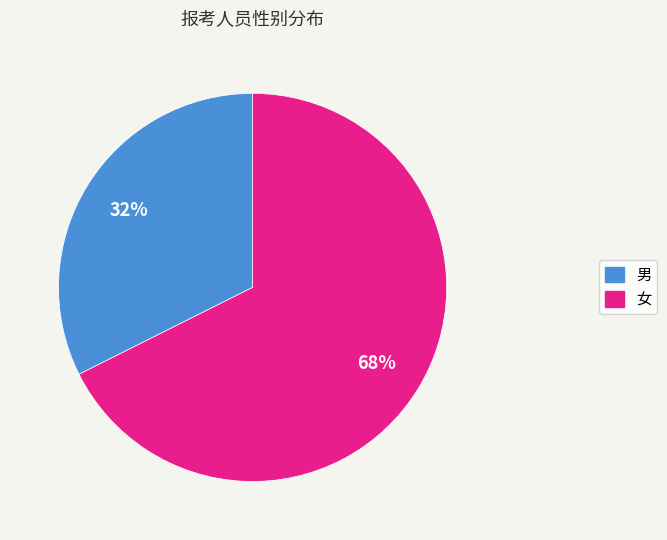

Rank the categories by value from lowest to highest.

男, 女